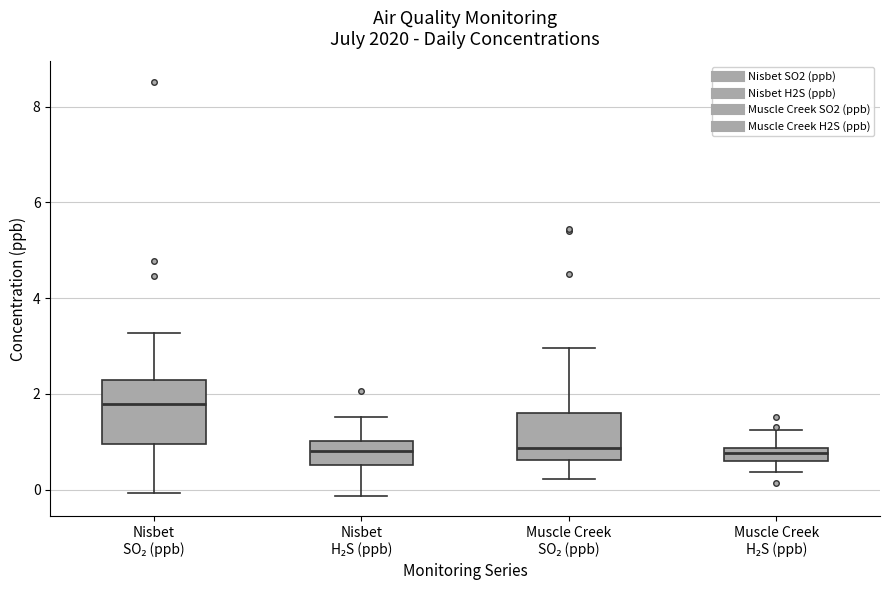

Which box is the tallest, from its lower edge to its upper edge?

Nisbet SO₂ (ppb)